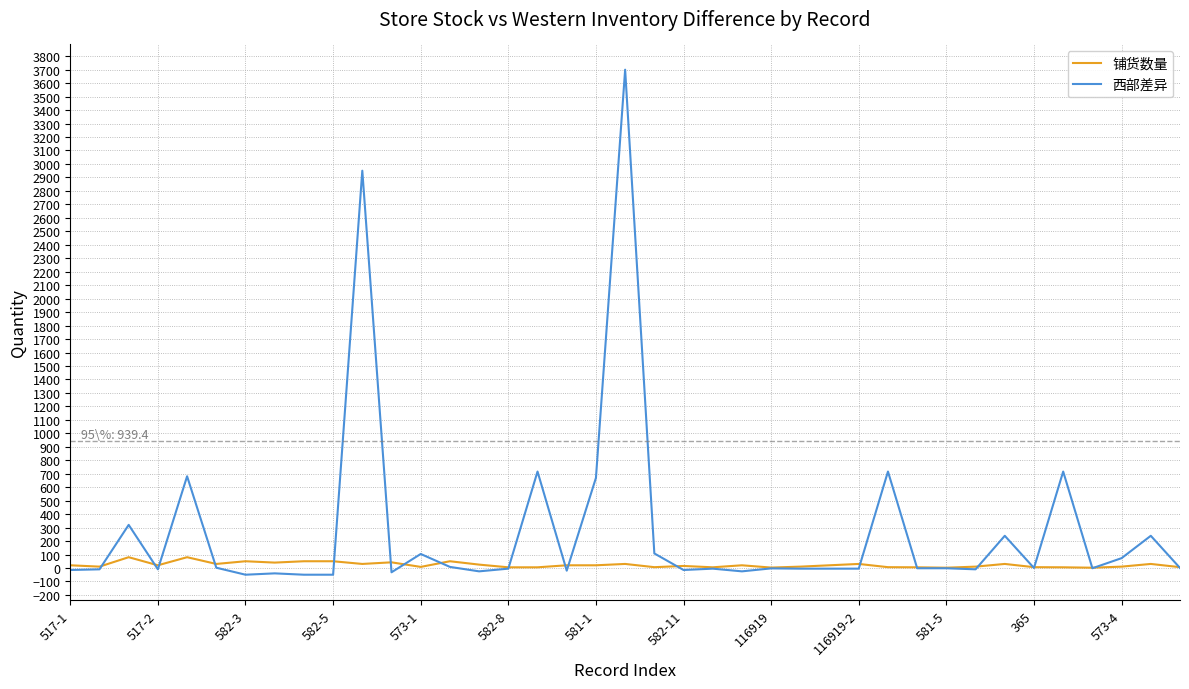

List the series in order of their overall mean, highest first.

西部差异, 铺货数量